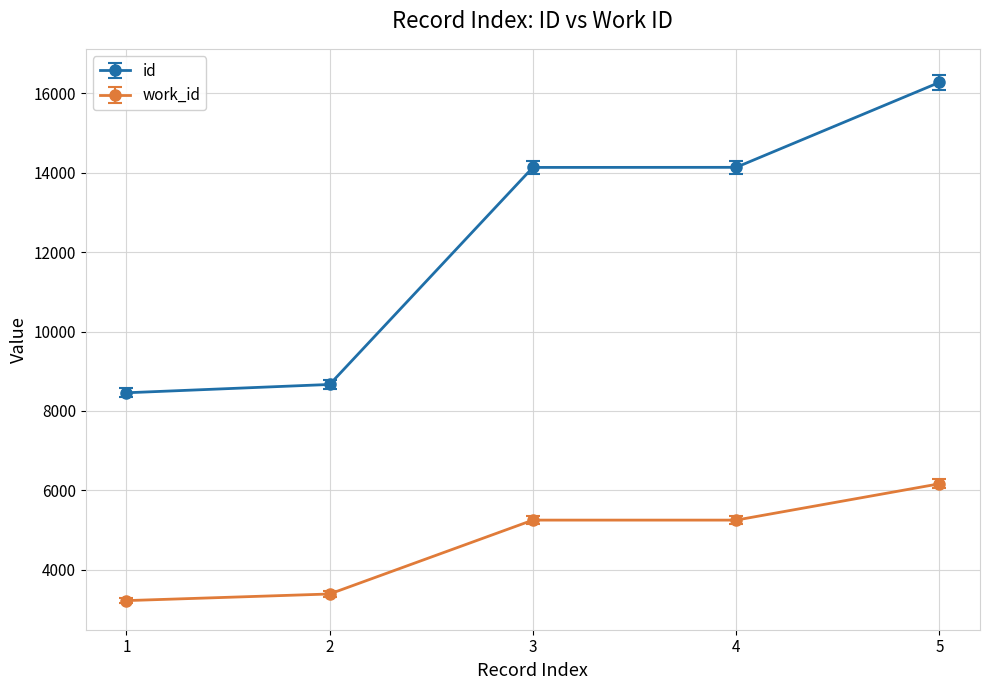

Rank the series by their average value, from highest to lowest.

id, work_id